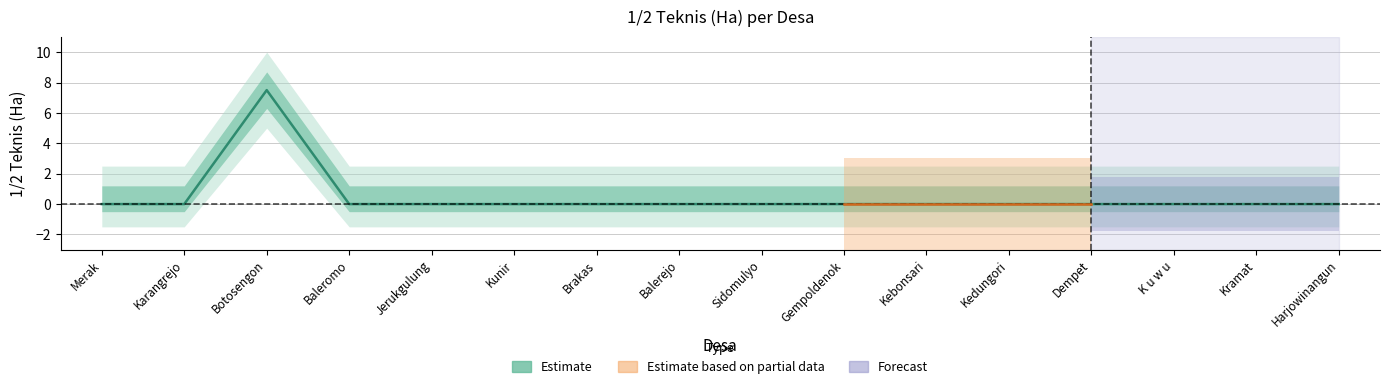

At which label is the value closest to 3?

Merak